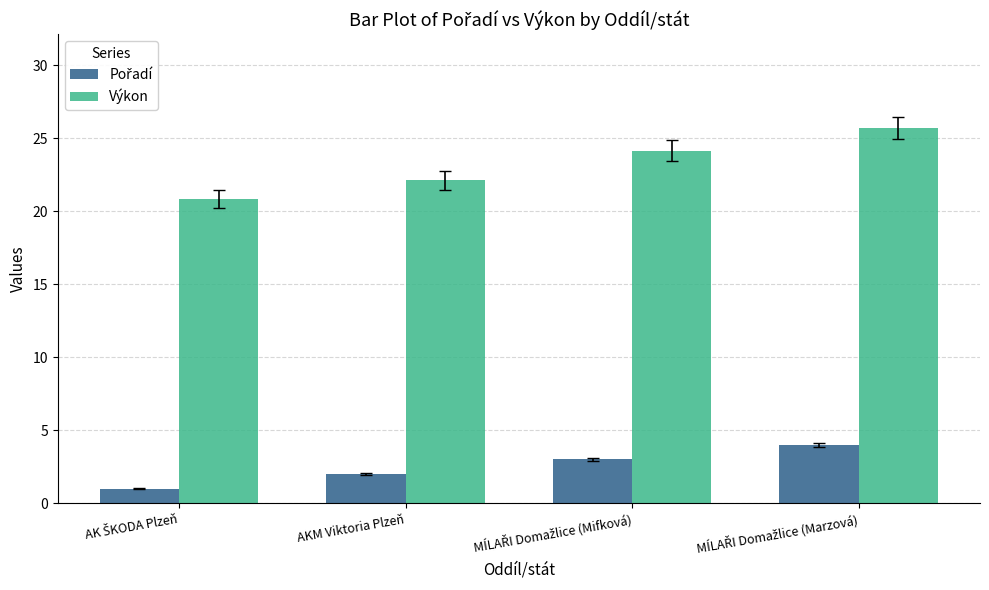

Is it true that Výkon equals 31.9 at AKM Viktoria Plzeň?

False